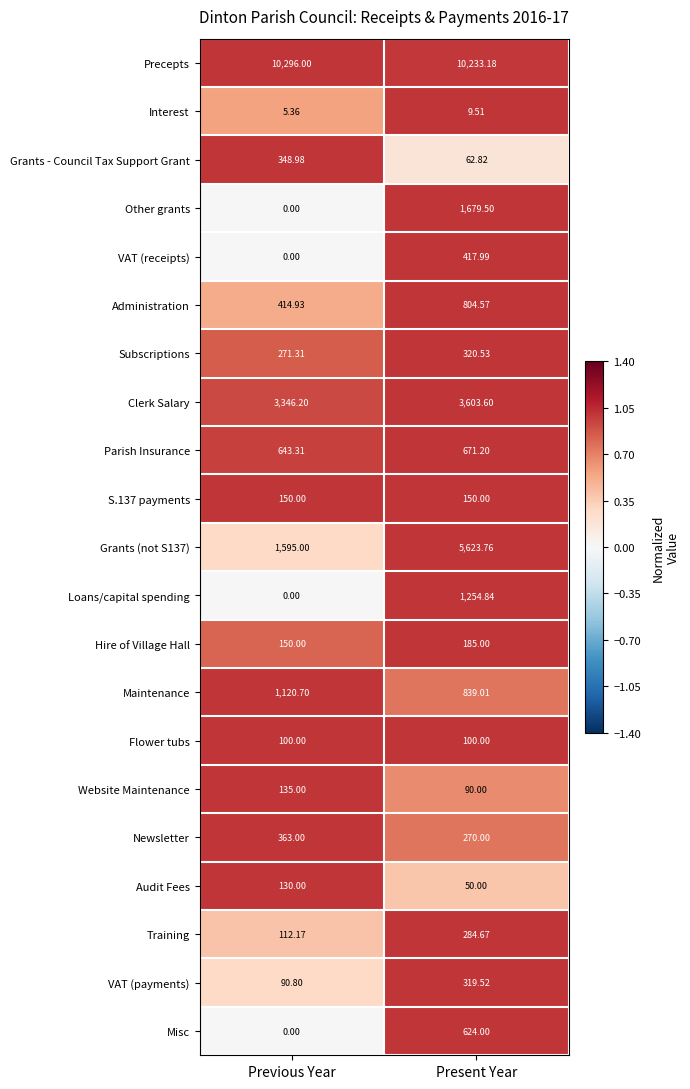

Which category has the highest value in the Other grants series?

Present Year